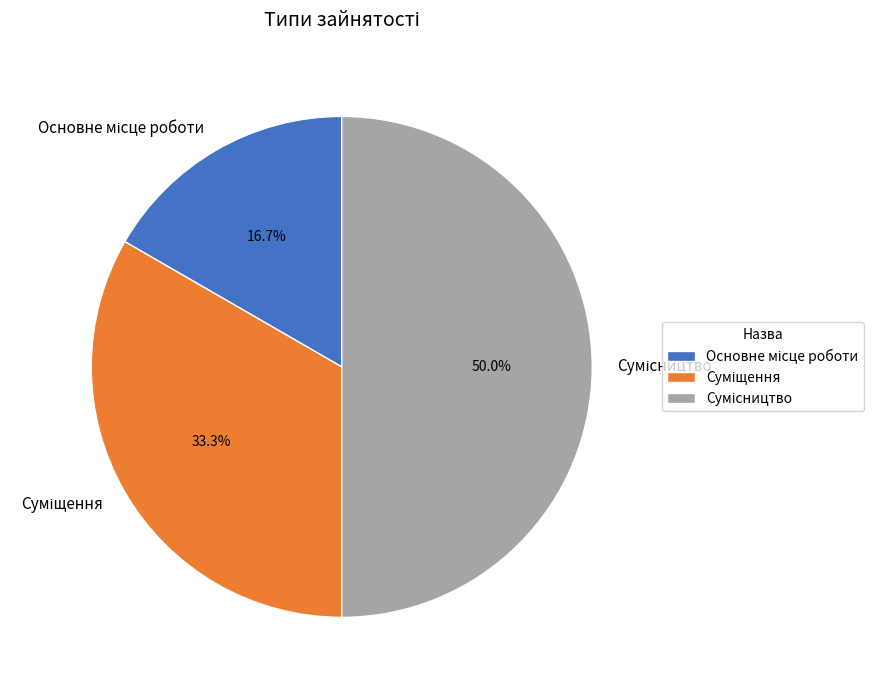

Count the number of slices in the pie.

3